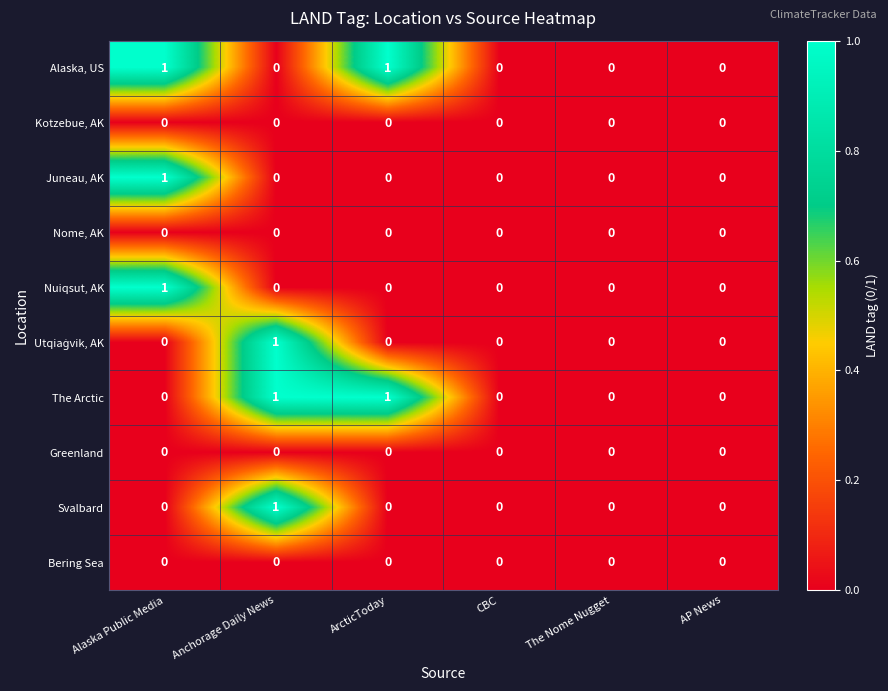

At which label does Svalbard reach its peak?

Anchorage Daily News